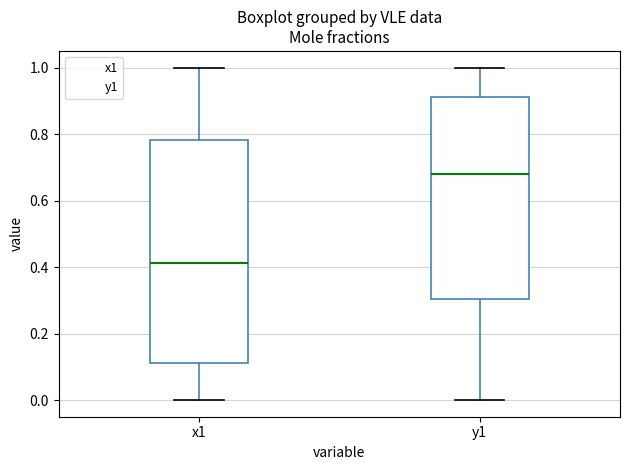

Reading left to right, transcribe this box plot: for each box, give where its median line is, the range the box spans, and where its two whiskers end, as read against the y-axis. The values are not printed on the chart, so give them approximately, as read against the axis.

x1: median 0.42, box 0.12 to 0.78, whiskers 0.00 to 1.00
y1: median 0.68, box 0.30 to 0.92, whiskers 0.00 to 1.00